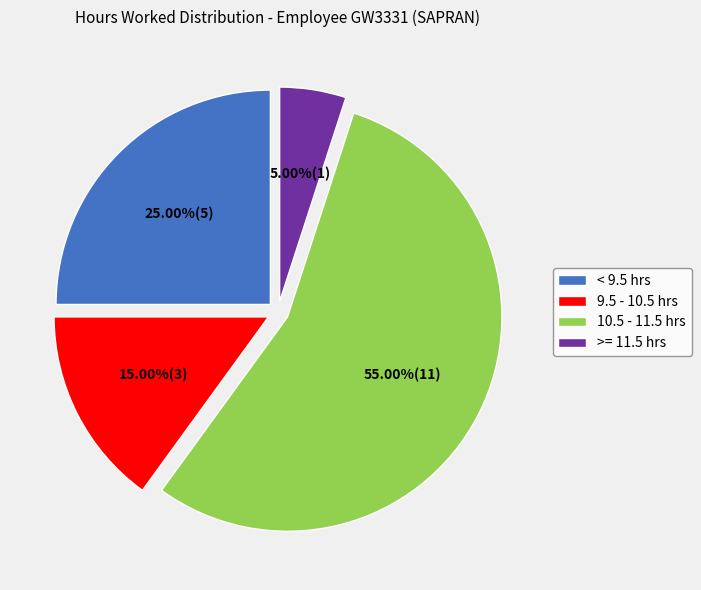

How many segments does this pie chart have?

4